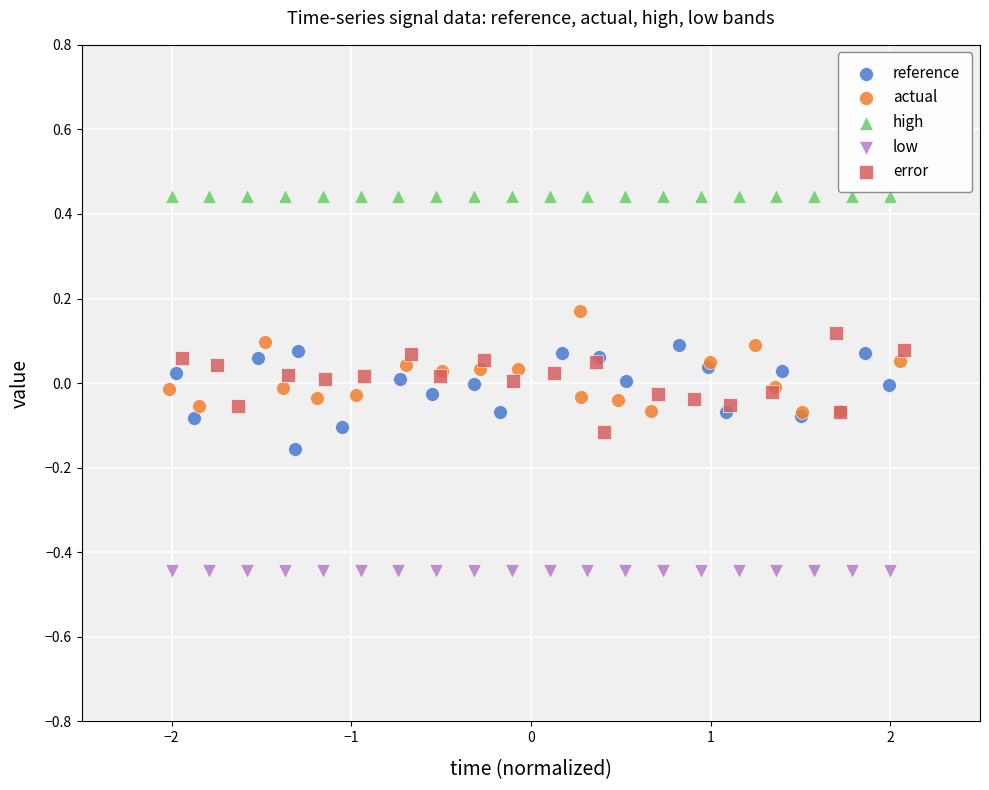

What are all the series names shown in the legend?

reference, actual, high, low, error